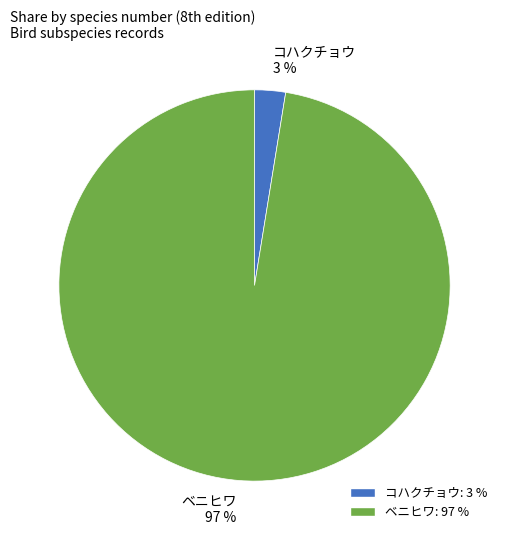

Which has a higher value, ベニヒワ or コハクチョウ?

ベニヒワ